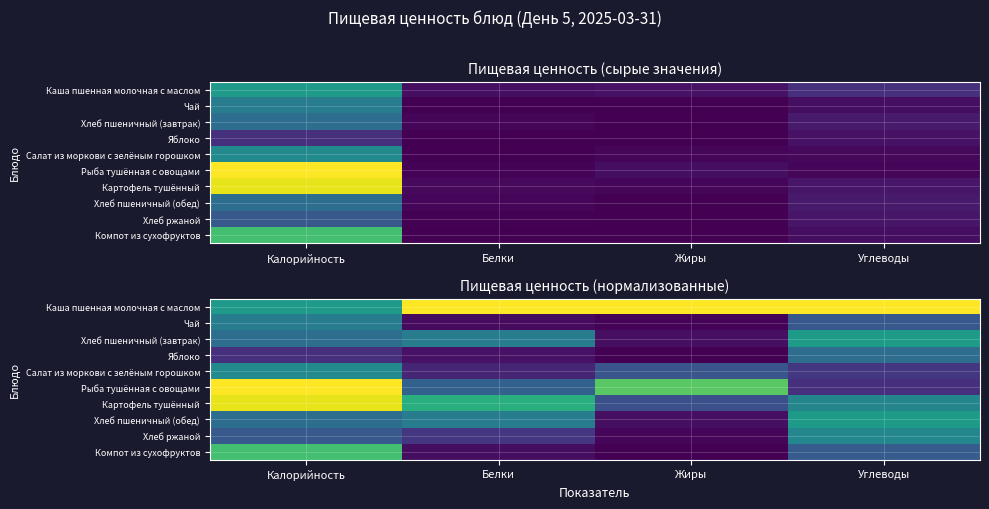

How many categories are shown in the chart?

4